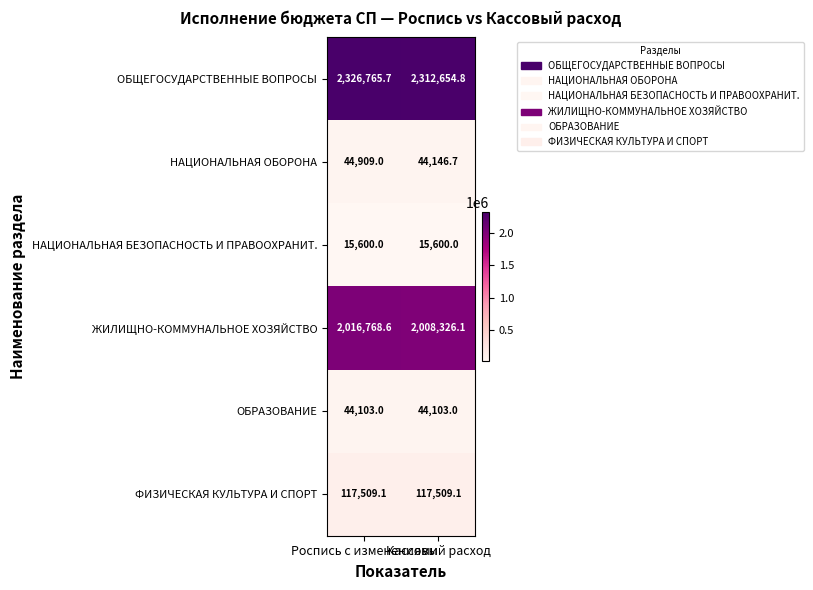

List the series in order of their peak value, lowest first.

НАЦИОНАЛЬНАЯ БЕЗОПАСНОСТЬ И ПРАВООХРАНИТ., ОБРАЗОВАНИЕ, НАЦИОНАЛЬНАЯ ОБОРОНА, ФИЗИЧЕСКАЯ КУЛЬТУРА И СПОРТ, ЖИЛИЩНО-КОММУНАЛЬНОЕ ХОЗЯЙСТВО, ОБЩЕГОСУДАРСТВЕННЫЕ ВОПРОСЫ